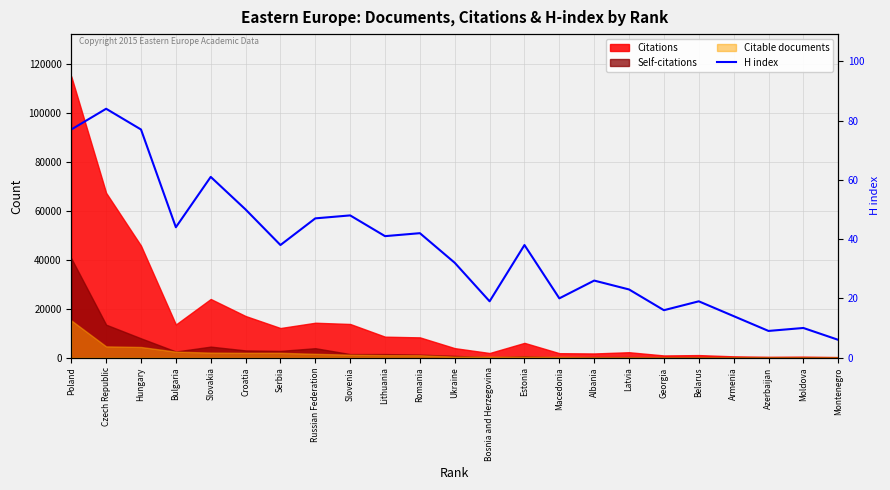

What is the difference between the maximum and minimum values?

78